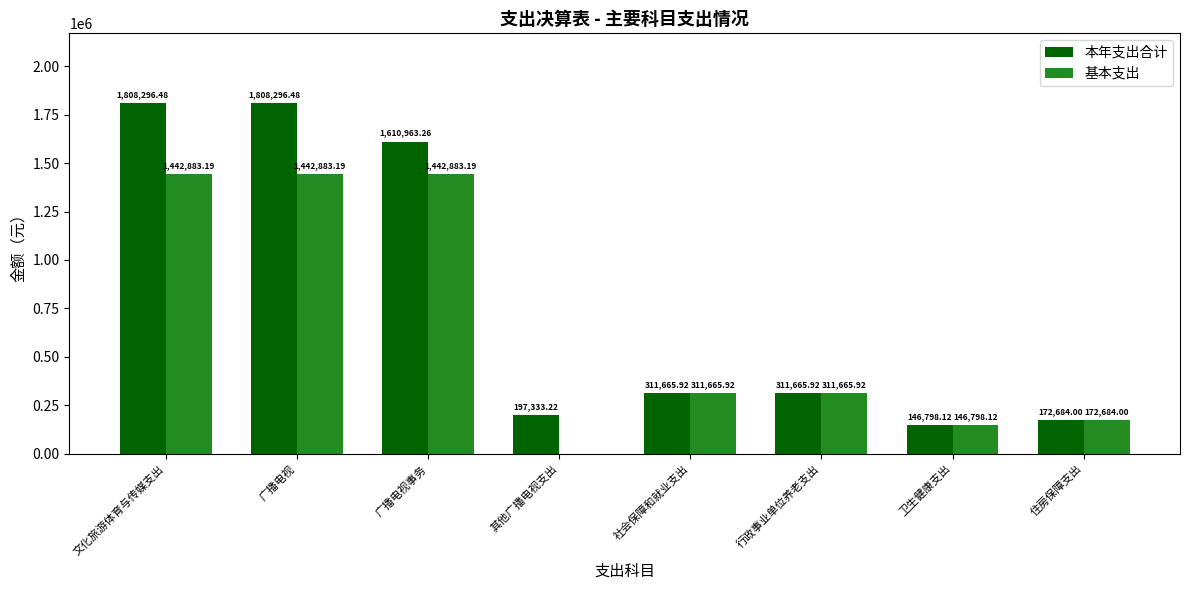

Between 广播电视事务 and 其他广播电视支出, which series saw the biggest shift?

基本支出